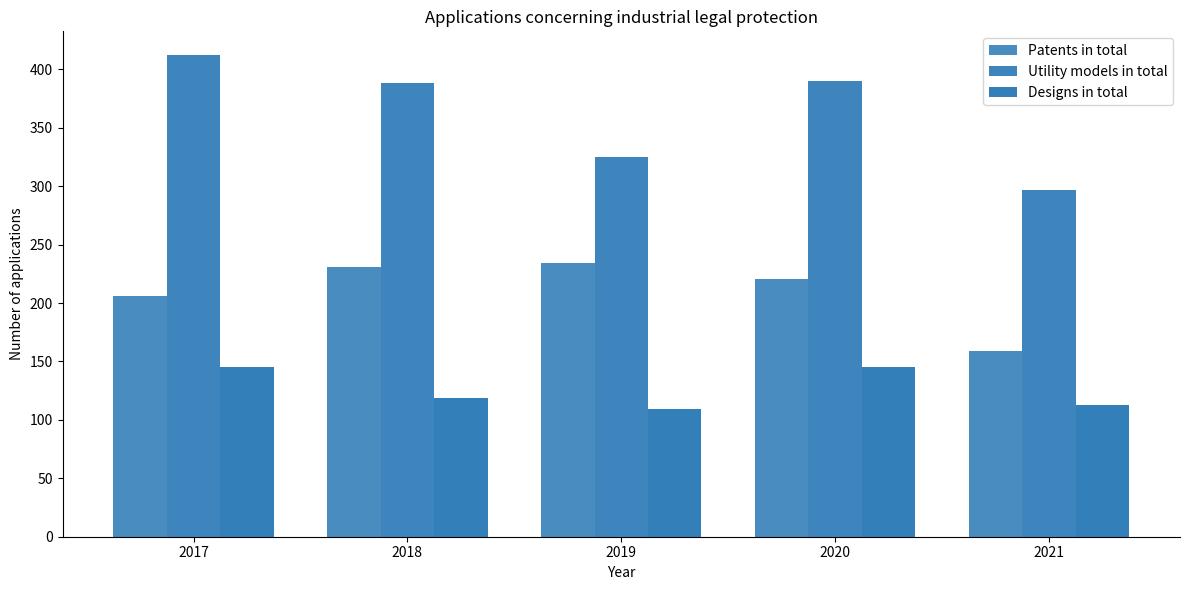

Between 2017 and 2019, which series saw the biggest shift?

Utility models in total